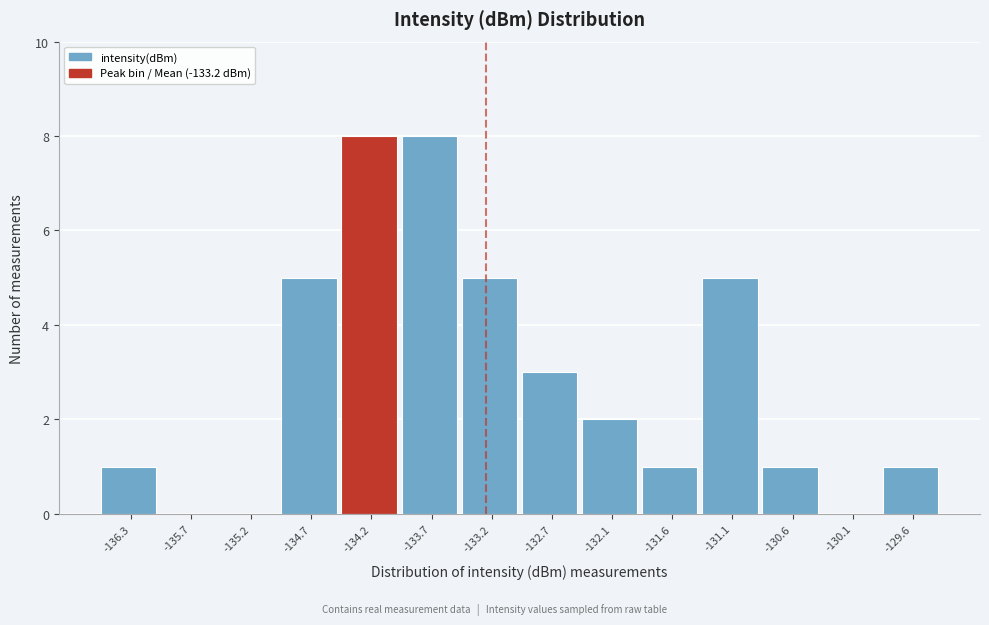

How tall is the bar that spans -132.9 to -132.4 on the x-axis? Neither the bar edges nor the heights are printed on the chart, so give them approximately, as read against the axes.

3